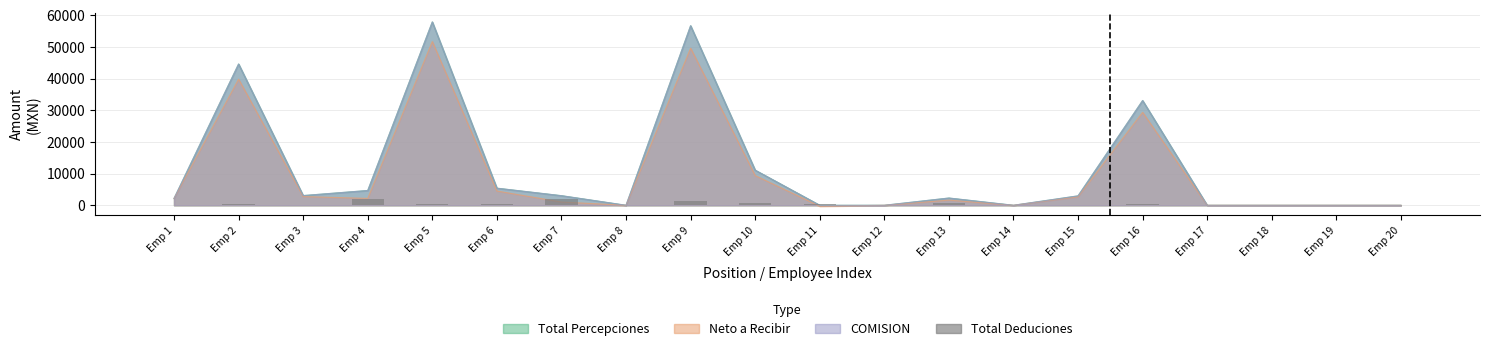

Are the bars horizontal?

No